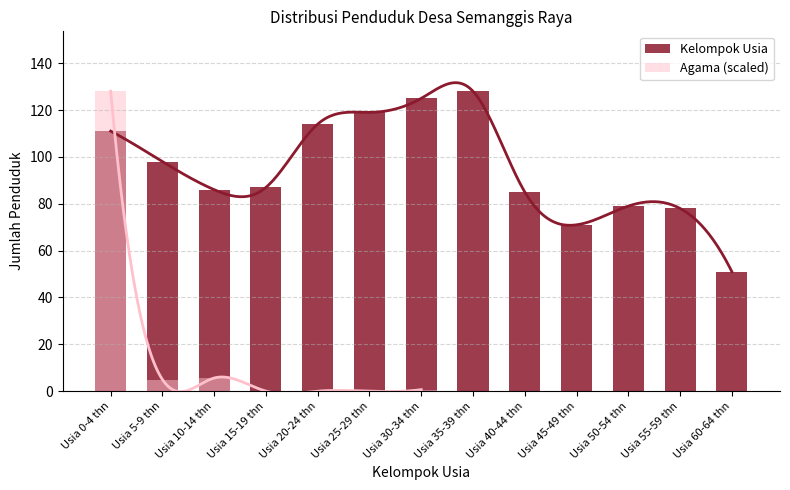

What is the sum of the values at Usia 50-54 thn and Usia 30-34 thn?

204